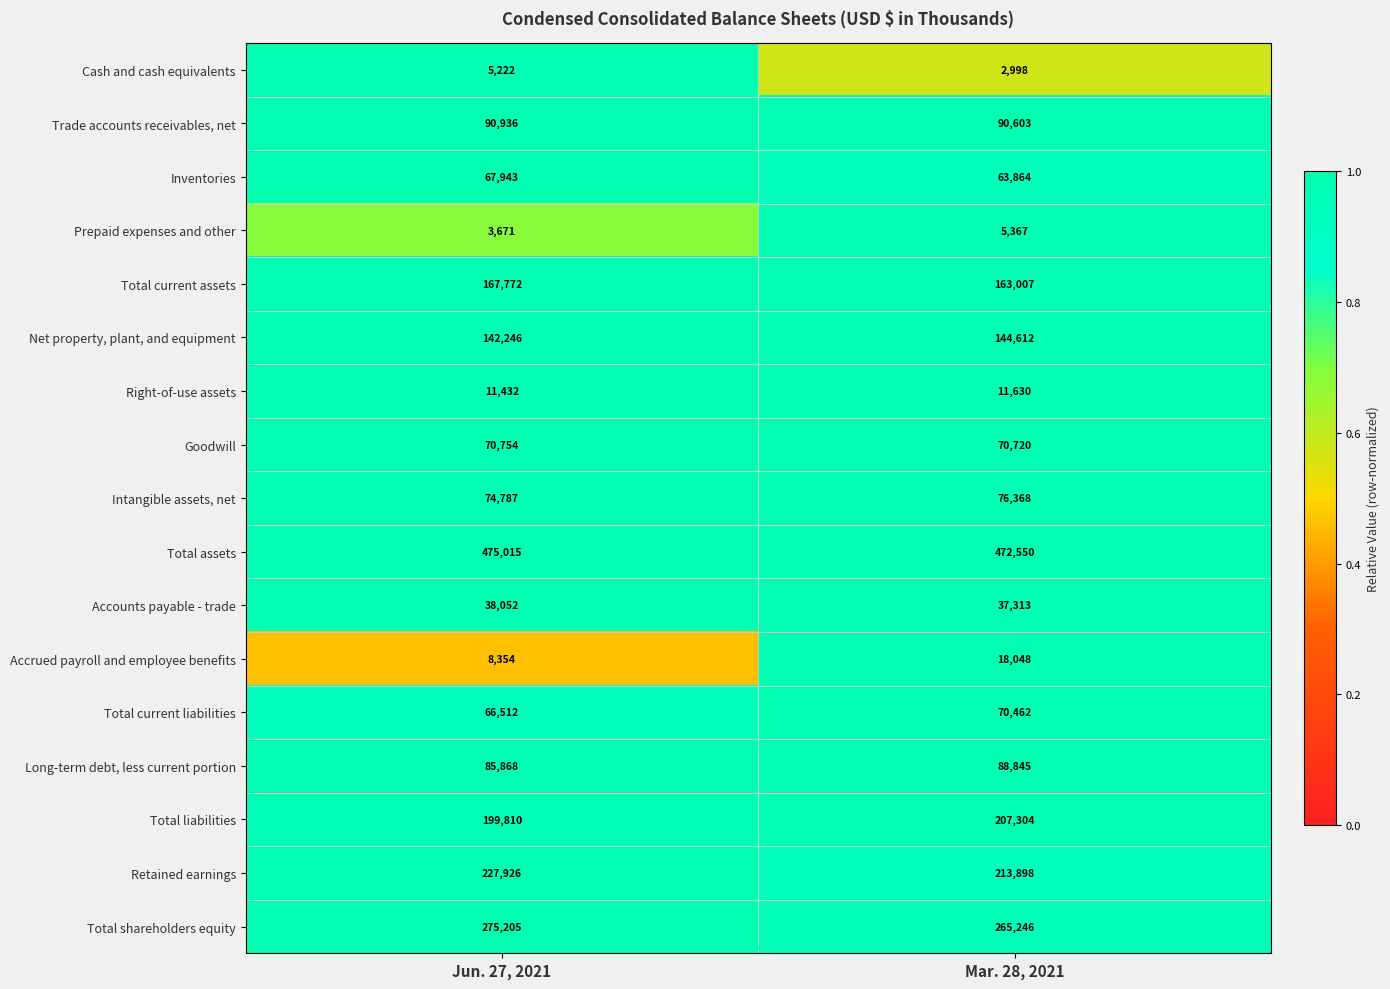

What is the sum of all Total current liabilities values?

136974